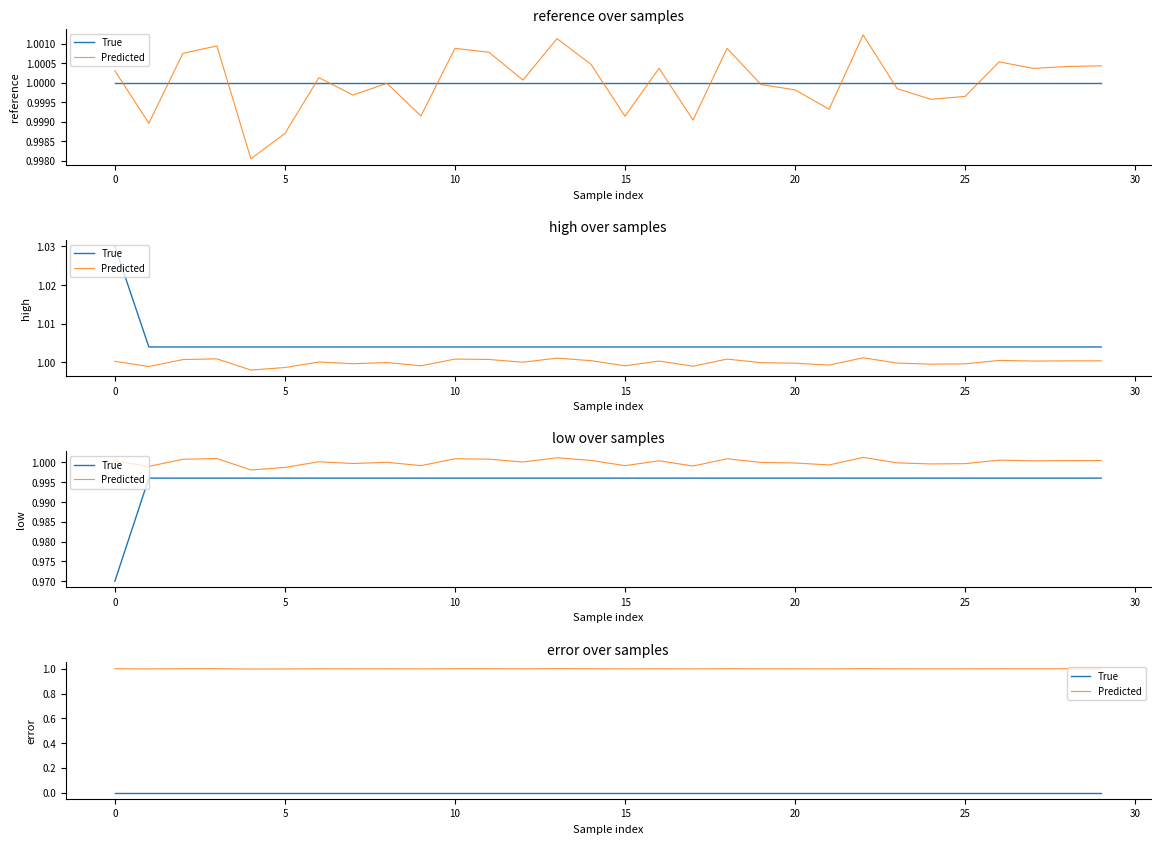

Does the chart display data point markers on the line(s)?

No